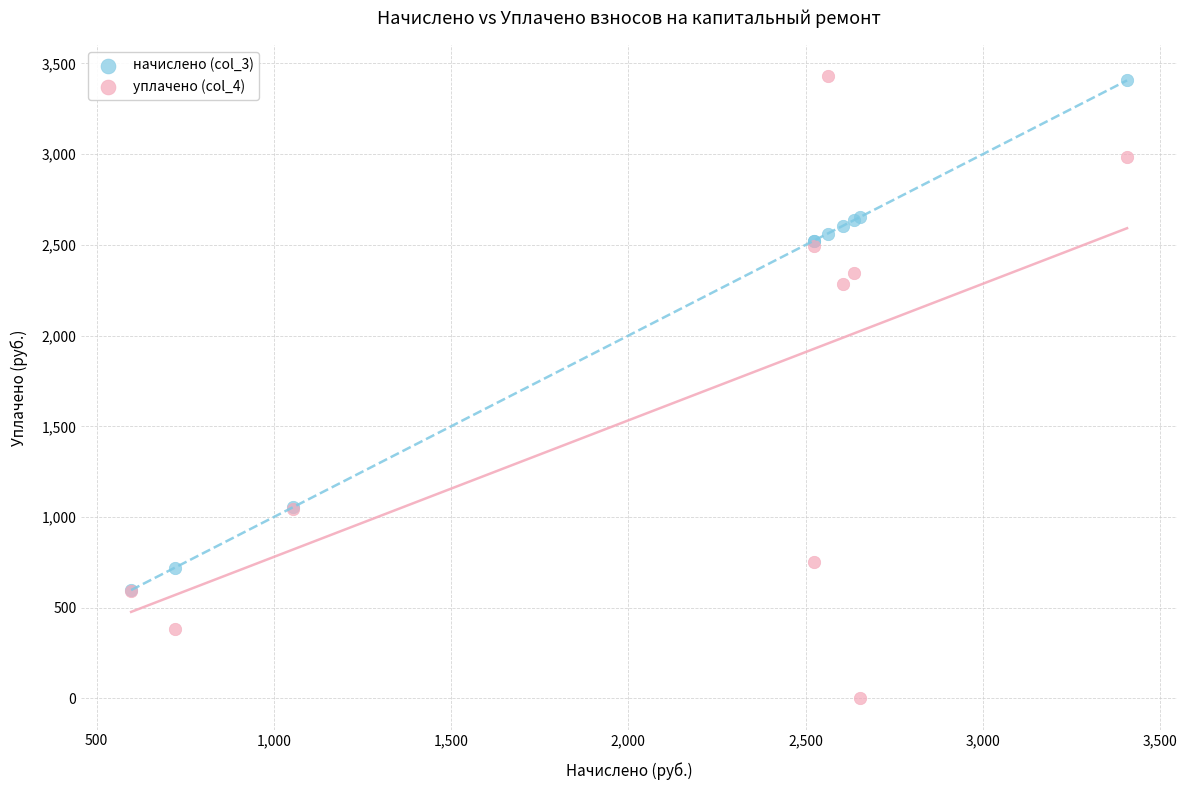

Across all series, what Y value is closest to 1714?

2282.5